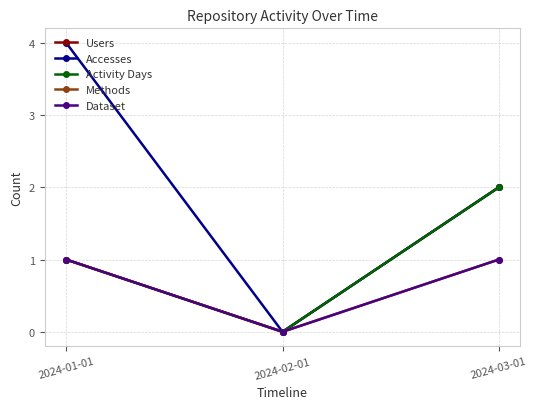

How many Activity Days values are between 0 and 2?

3